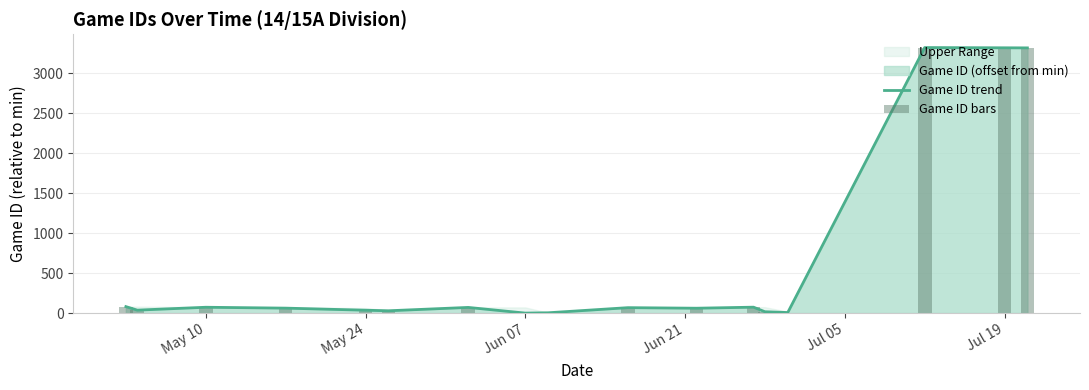

Is it true that Game ID trend equals 18 at Jul 19?

False